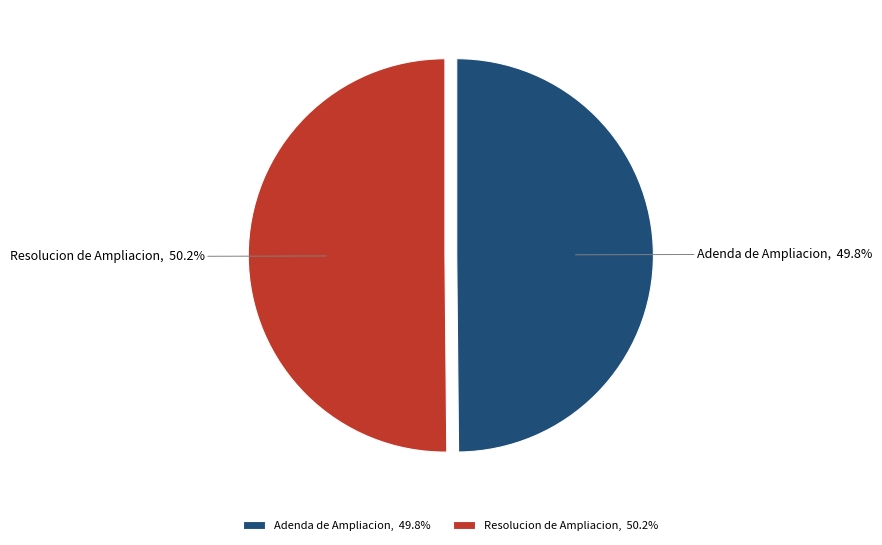

What percentage do Resolucion de Ampliacion and Adenda de Ampliacion together represent?

100.0%